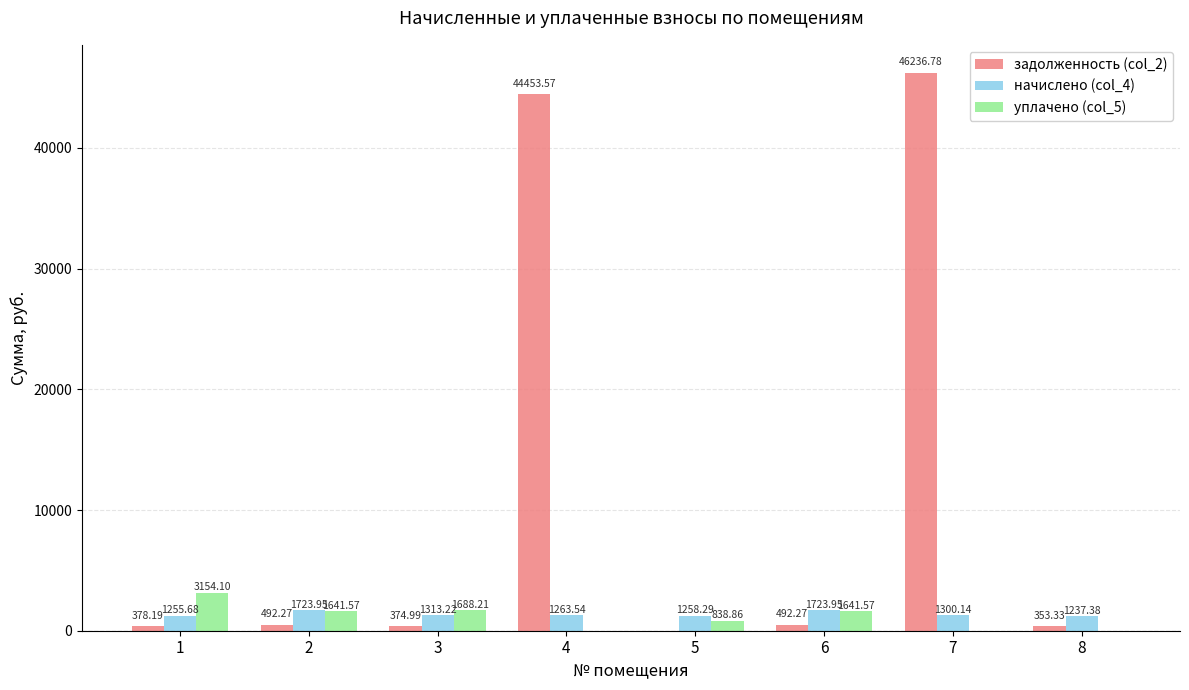

The начислено (col_4) series shows 1255.7 at 1. True or false?

True